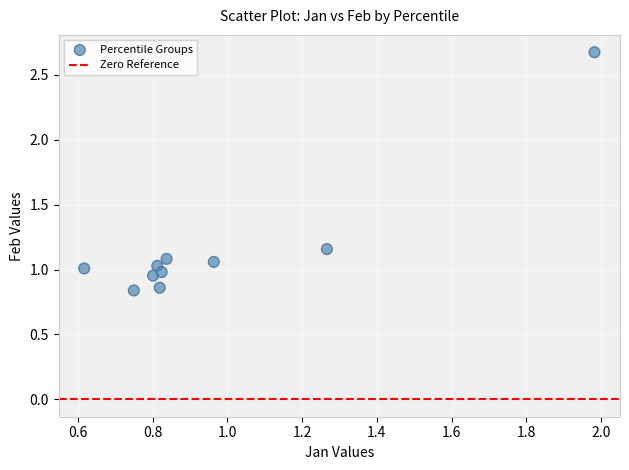

What is the range of X values (max minus min)?

1.4